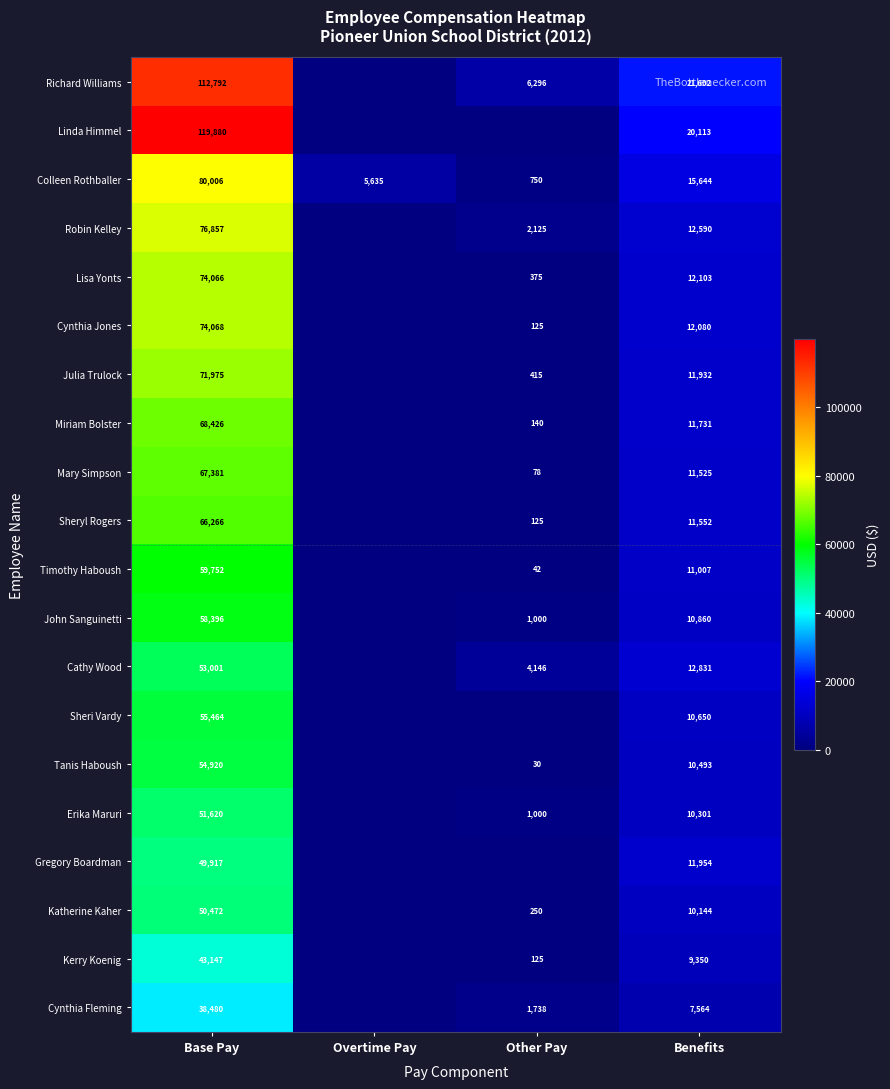

Rank the series at Base Pay from highest to lowest value.

Linda Himmel, Richard Williams, Colleen Rothballer, Robin Kelley, Cynthia Jones, Lisa Yonts, Julia Trulock, Miriam Bolster, Mary Simpson, Sheryl Rogers, Timothy Haboush, John Sanguinetti, Sheri Vardy, Tanis Haboush, Cathy Wood, Erika Maruri, Katherine Kaher, Gregory Boardman, Kerry Koenig, Cynthia Fleming